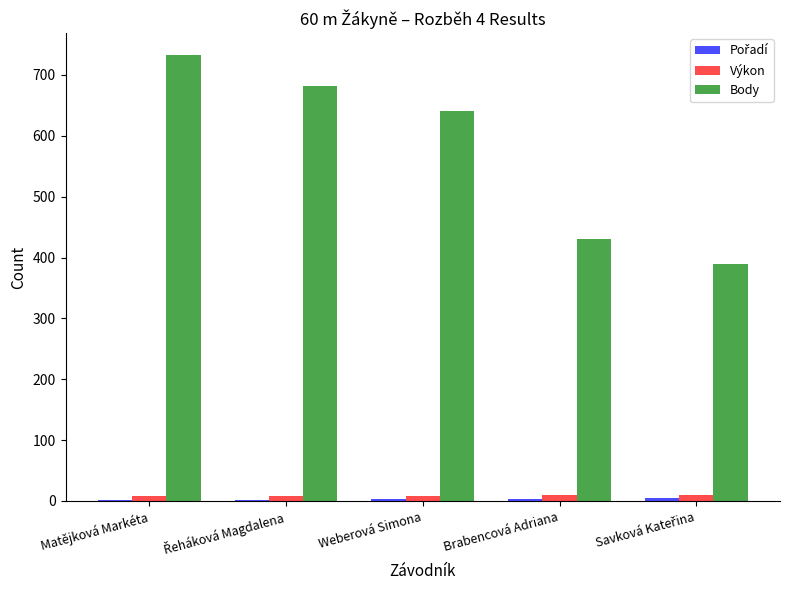

Which series has the largest total across all categories?

Body